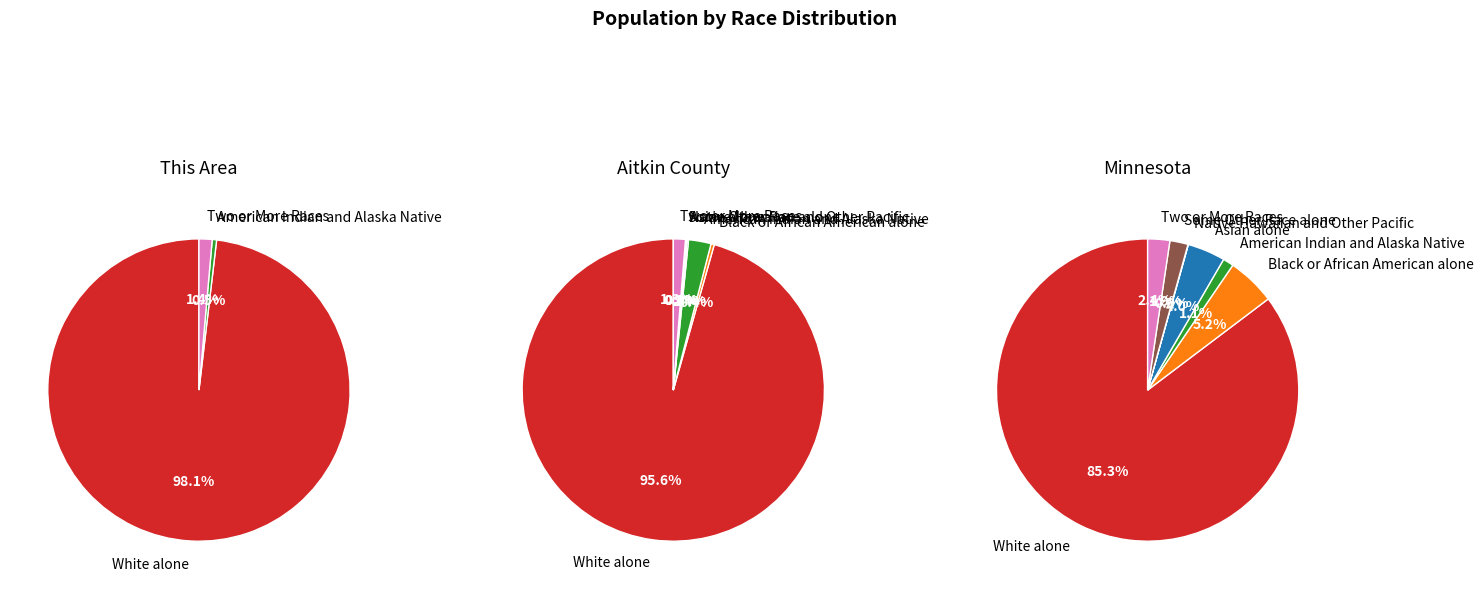

Which category has the biggest portion of the pie?

White alone